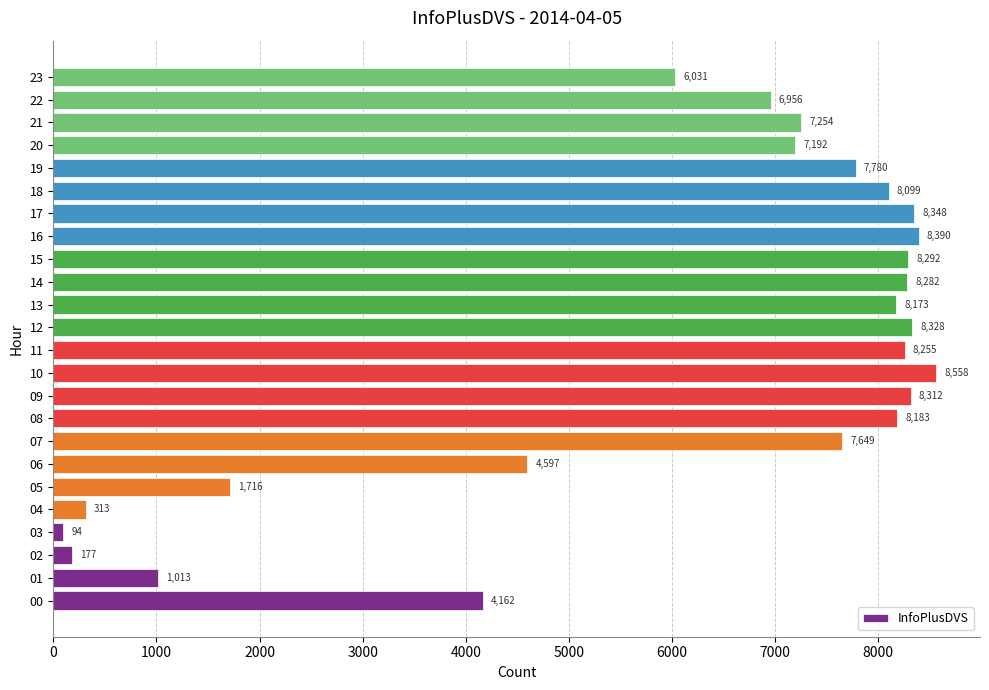

Rank the categories by value from highest to lowest.

10, 16, 17, 12, 09, 15, 14, 11, 08, 13, 18, 19, 07, 21, 20, 22, 23, 06, 00, 05, 01, 04, 02, 03